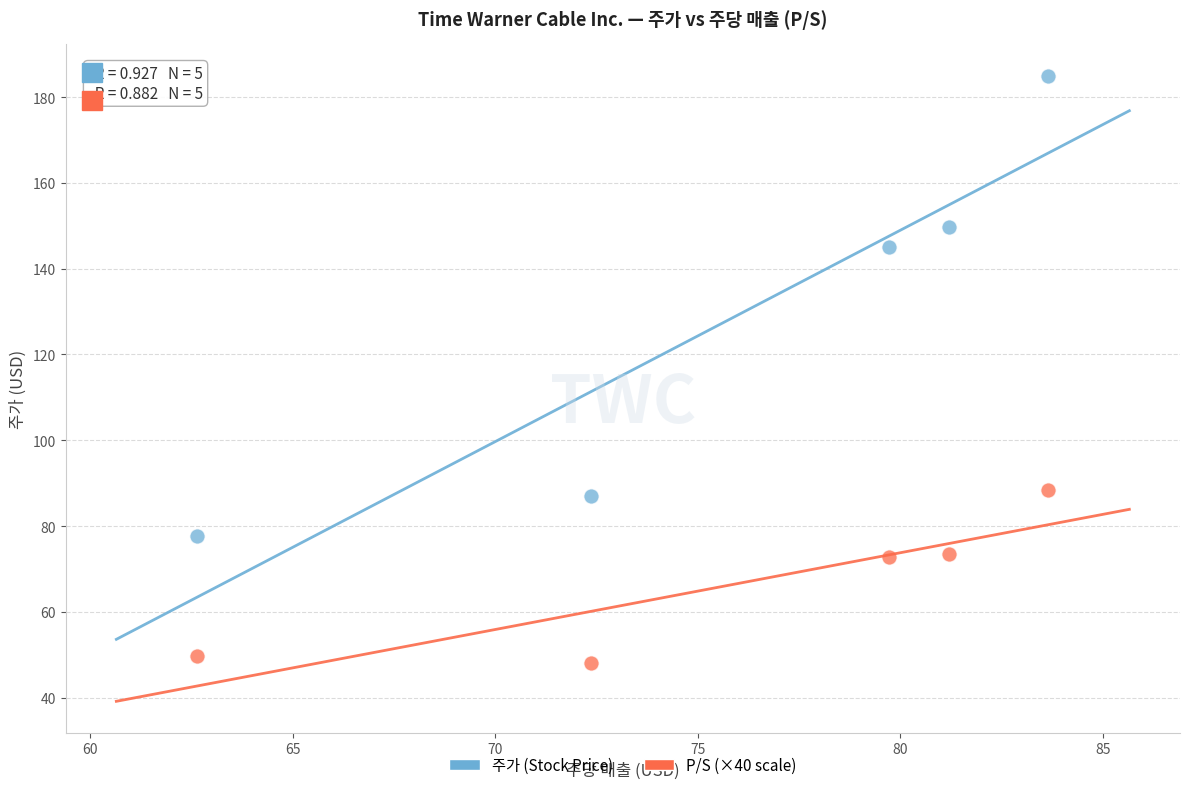

What are all the series names shown in the legend?

주가 (Stock Price), P/S (×40 scale)